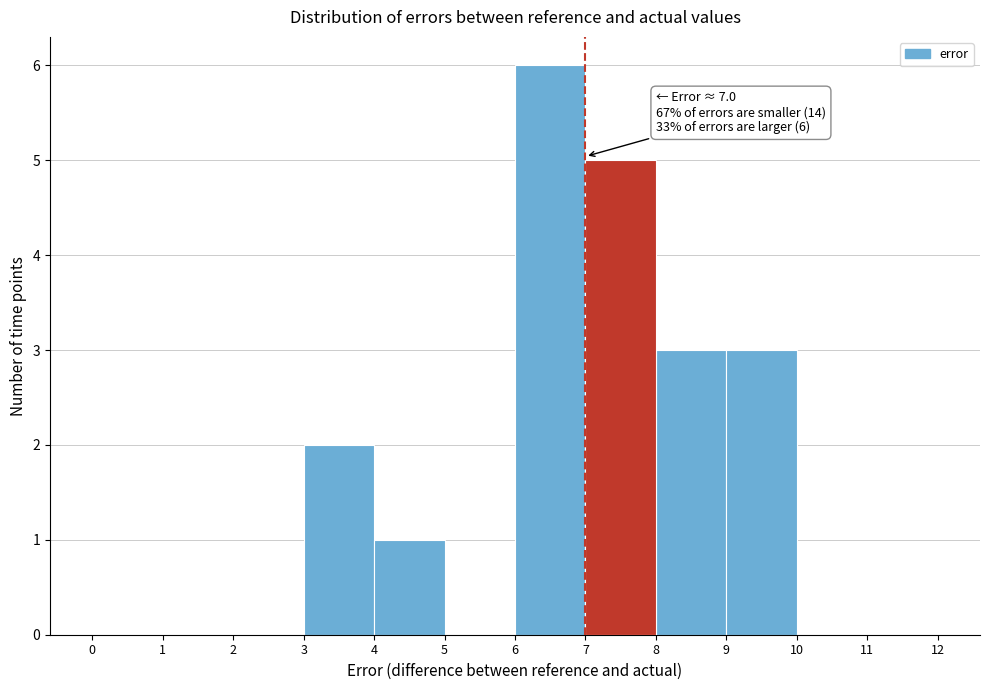

Over which range of the x-axis is the bar tallest?

6 to 7